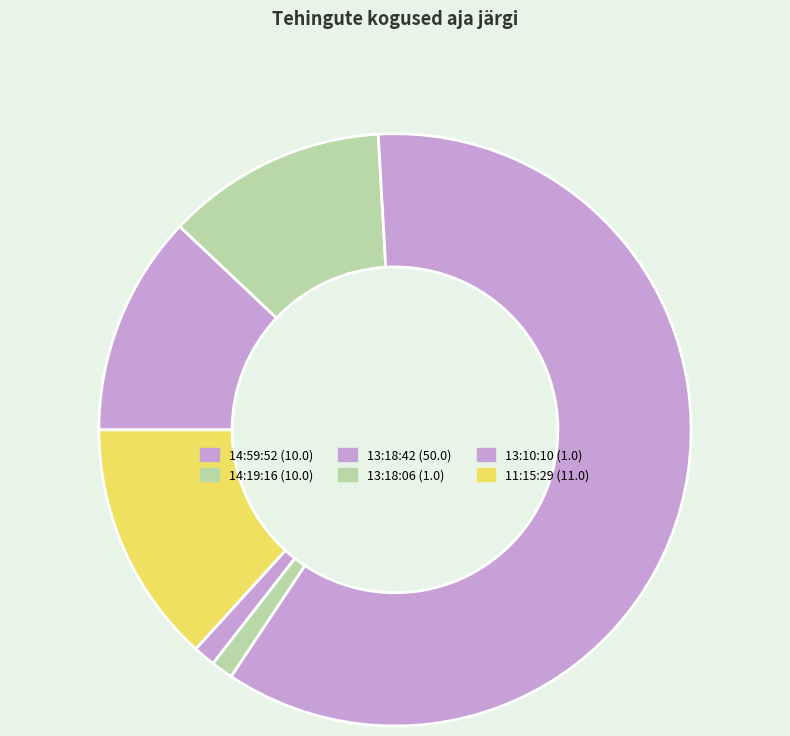

Count the number of slices in the pie.

6